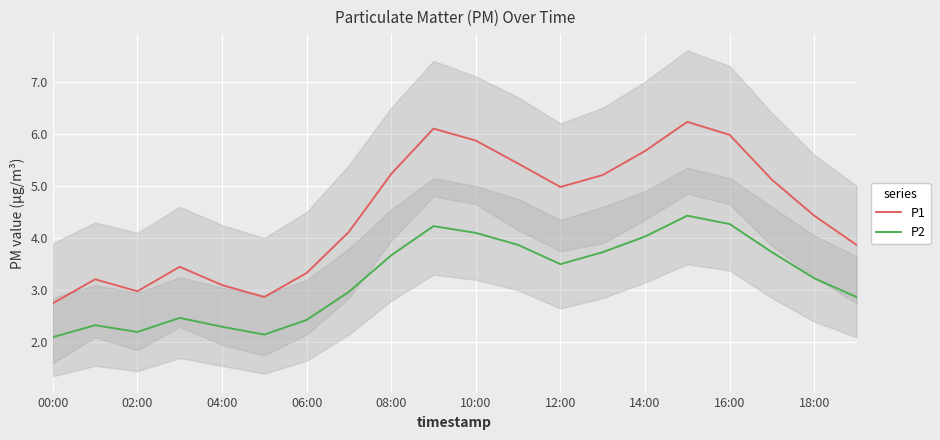

True or false: P1 and P2 cross at least once.

False